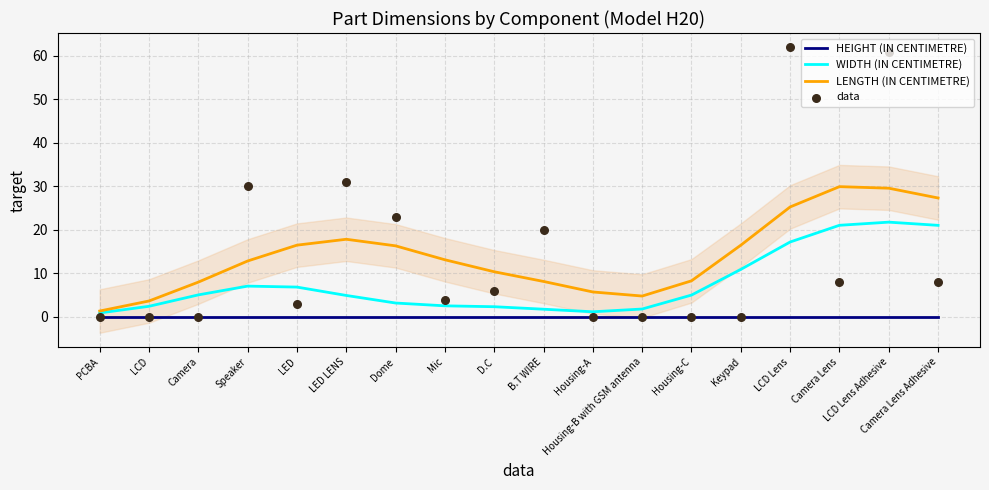

Which series has the largest Y range (max minus min)?

data